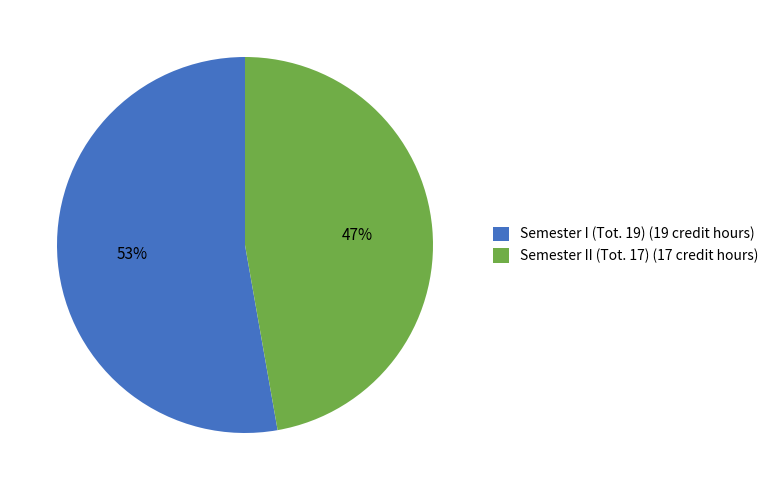

Which category accounts for the majority?

Semester I (Tot. 19)